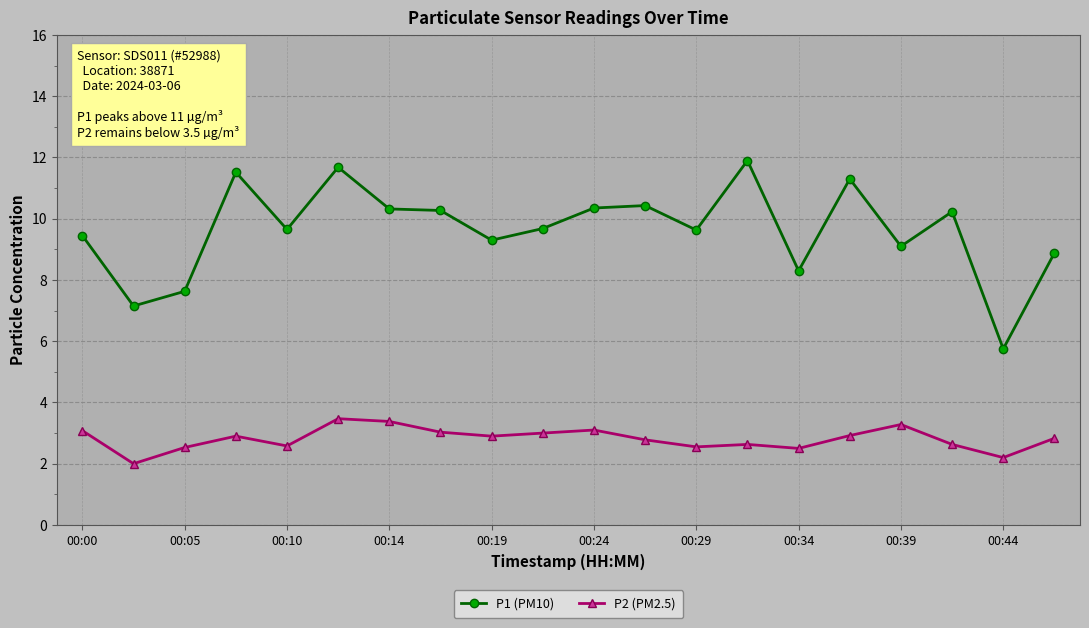

Rank the series by their average value, from lowest to highest.

P2 (PM2.5), P1 (PM10)